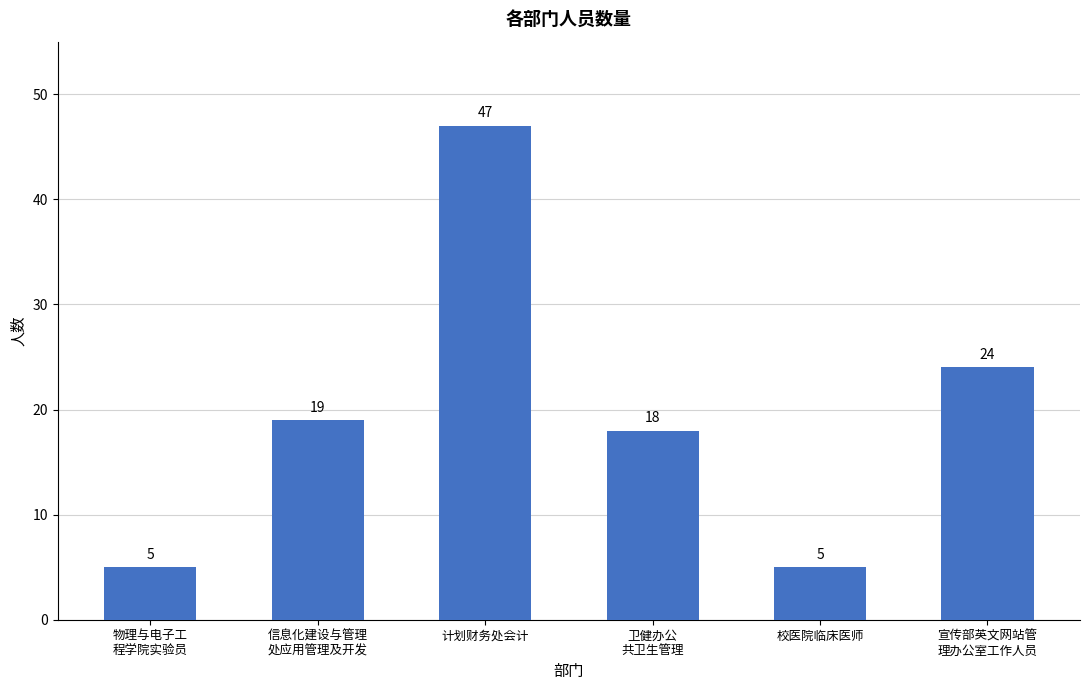

What value does the data have at 物理与电子工
程学院实验员?

5